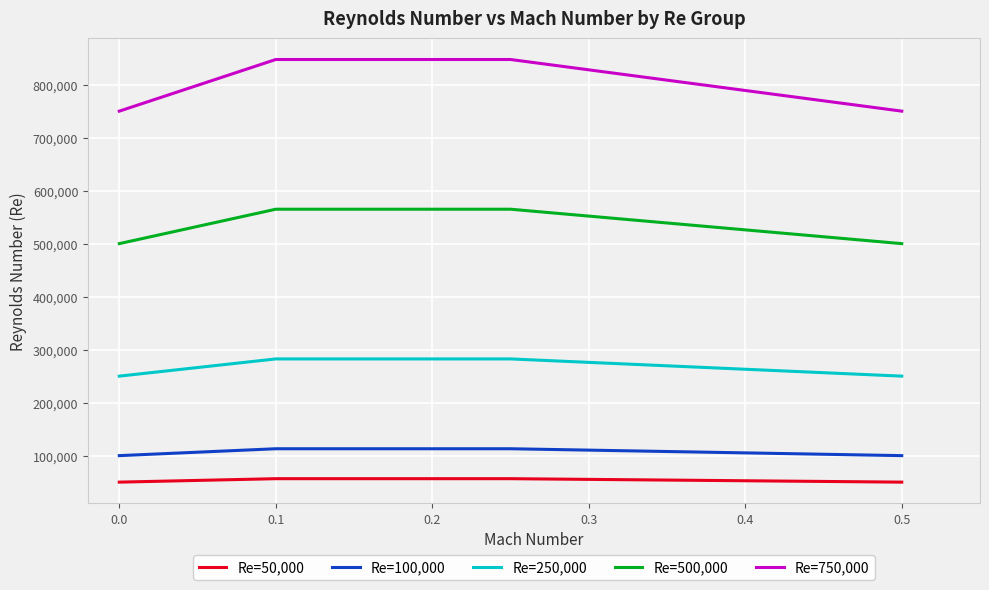

What is the difference between the maximum and second lowest values in the Re=750,000 series?

97427.9